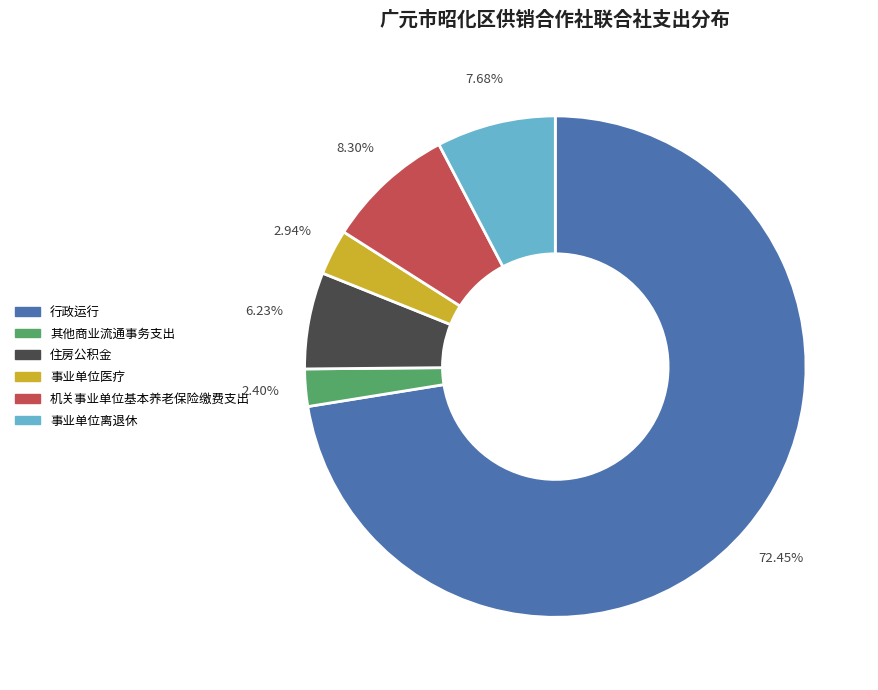

Between 其他商业流通事务支出 and 行政运行, which is larger?

行政运行